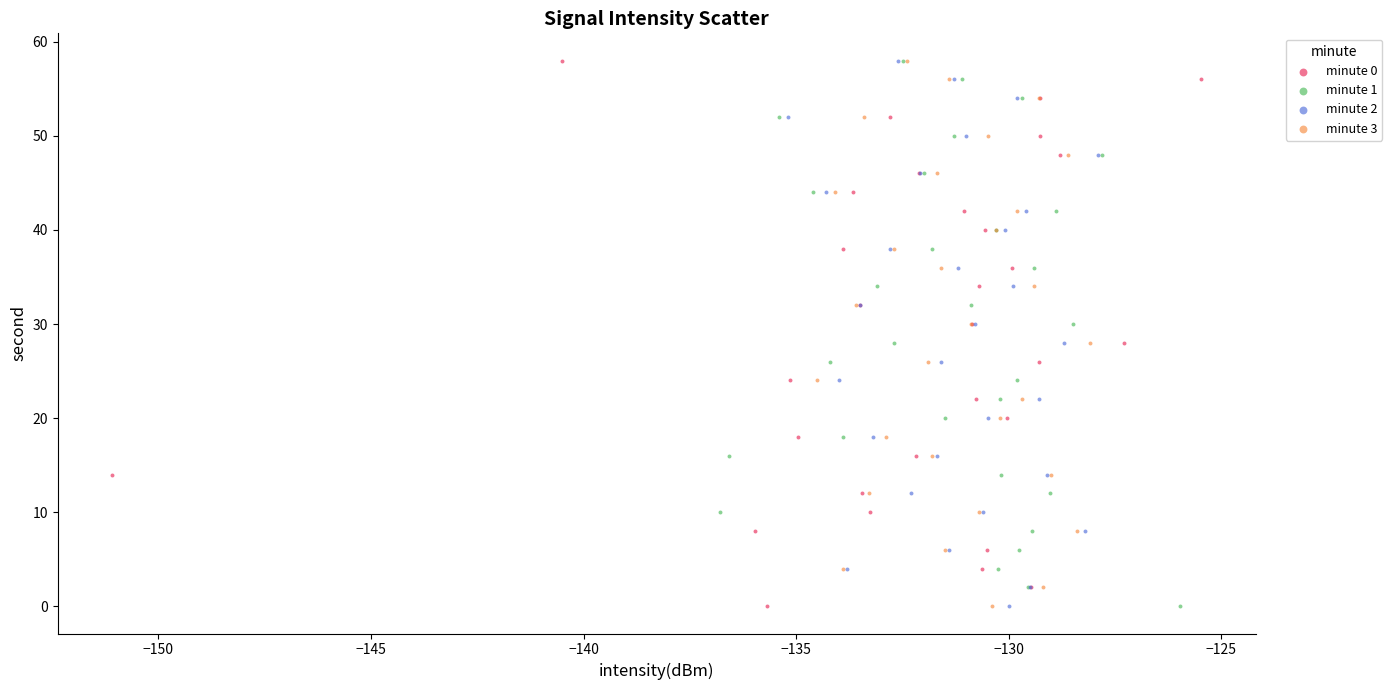

What are all the series names shown in the legend?

minute 0, minute 1, minute 2, minute 3